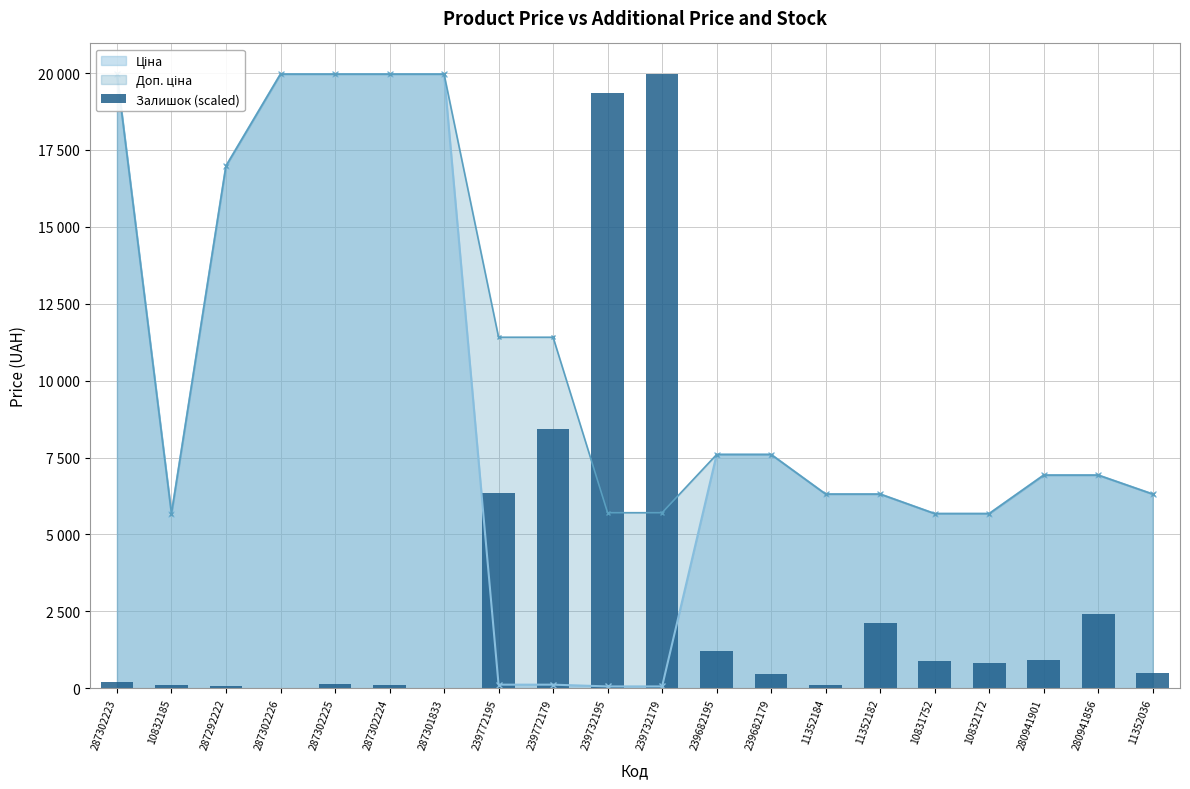

What is the difference between the second highest and second lowest values?

19353.0